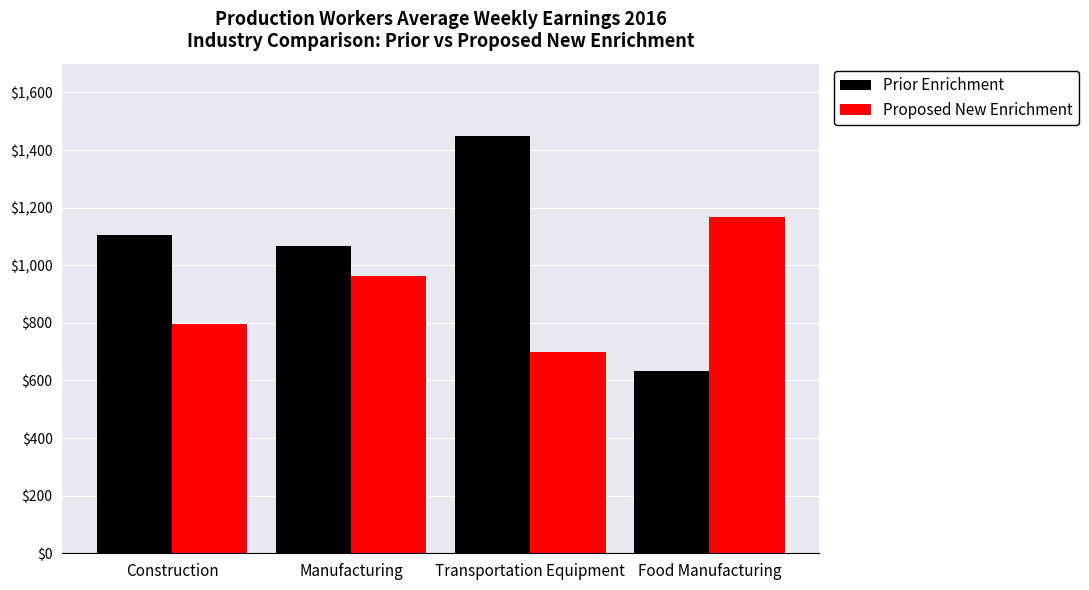

The Prior Enrichment series shows 643.2 at Manufacturing. True or false?

False